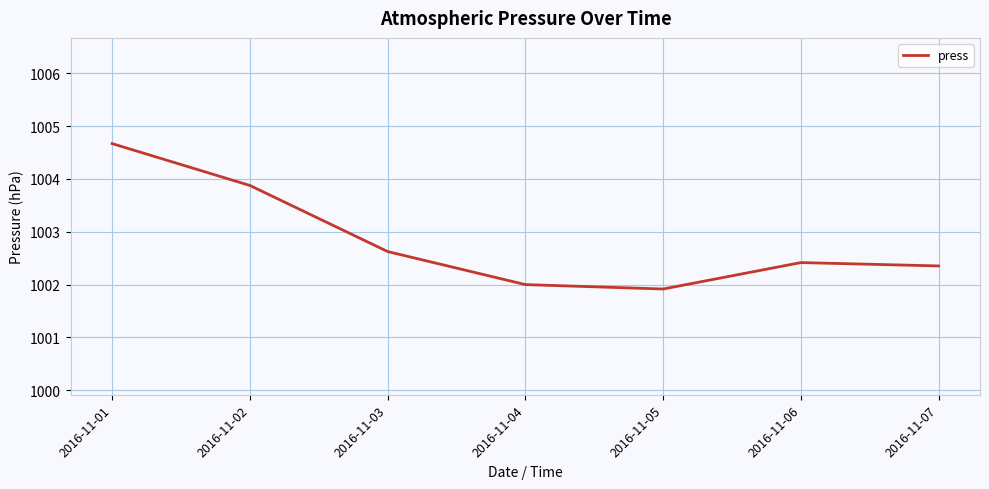

True or false: the data shows 1002.4 at 2016-11-06.

True